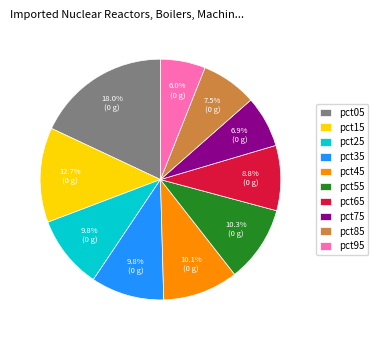

Is there any slice that represents more than half of the pie?

No